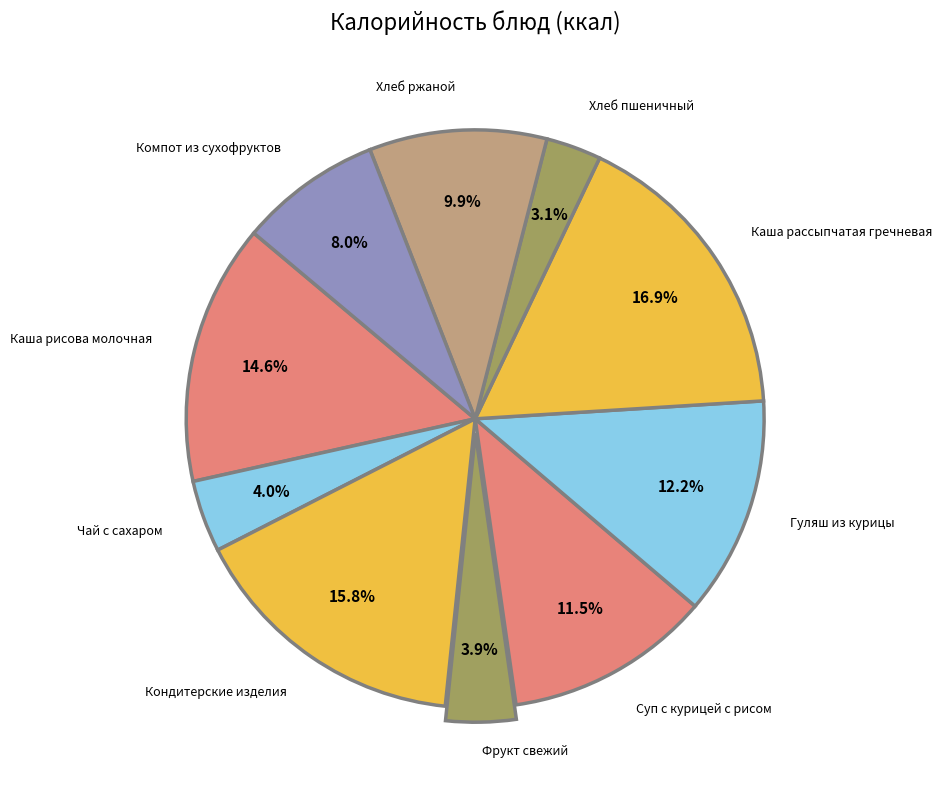

How many segments does this pie chart have?

10